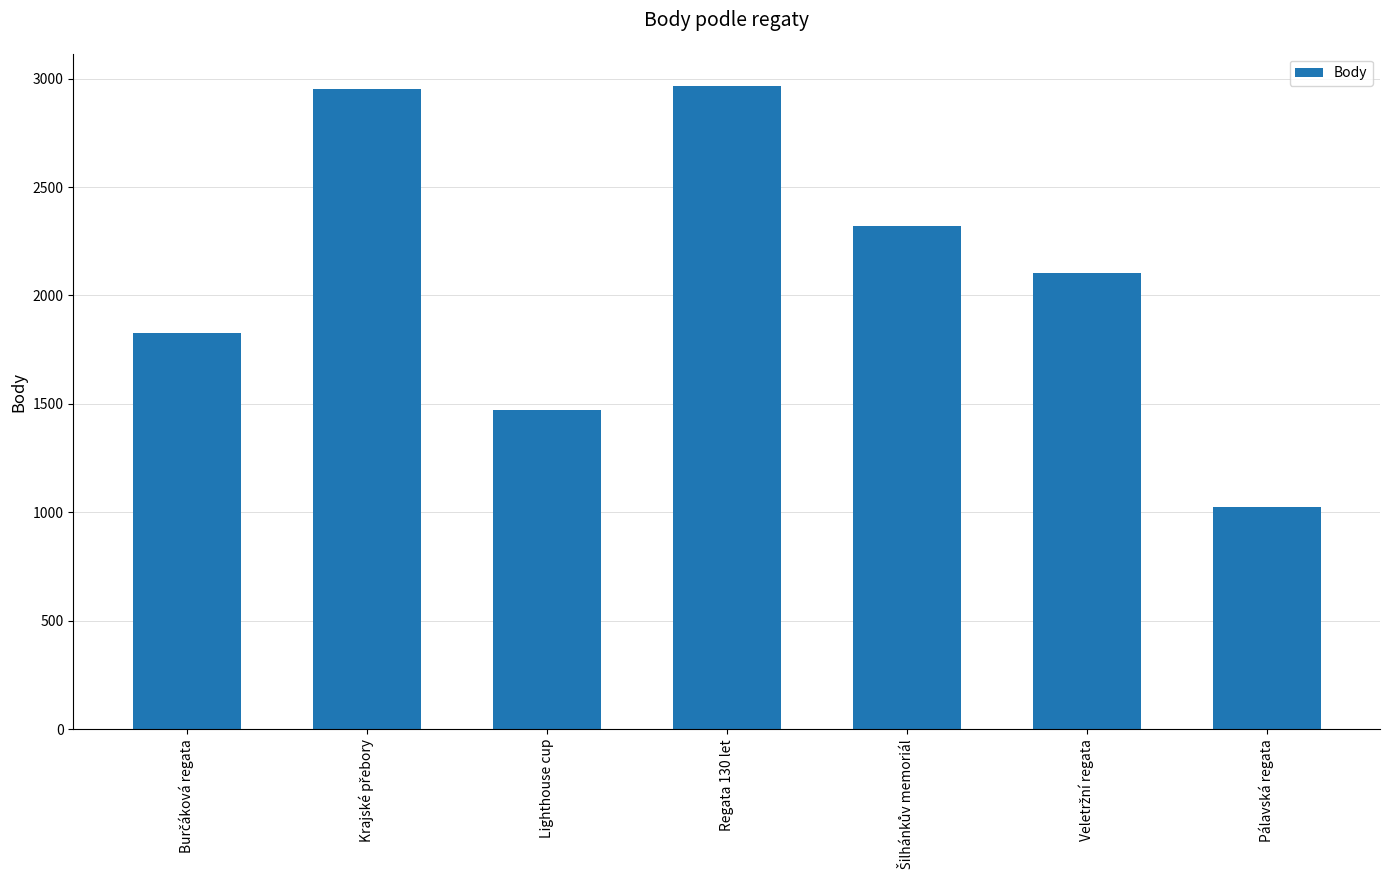

Reading left to right, what are all the values shown in this chart?

1825	2951	1471	2966	2320	2104	1027